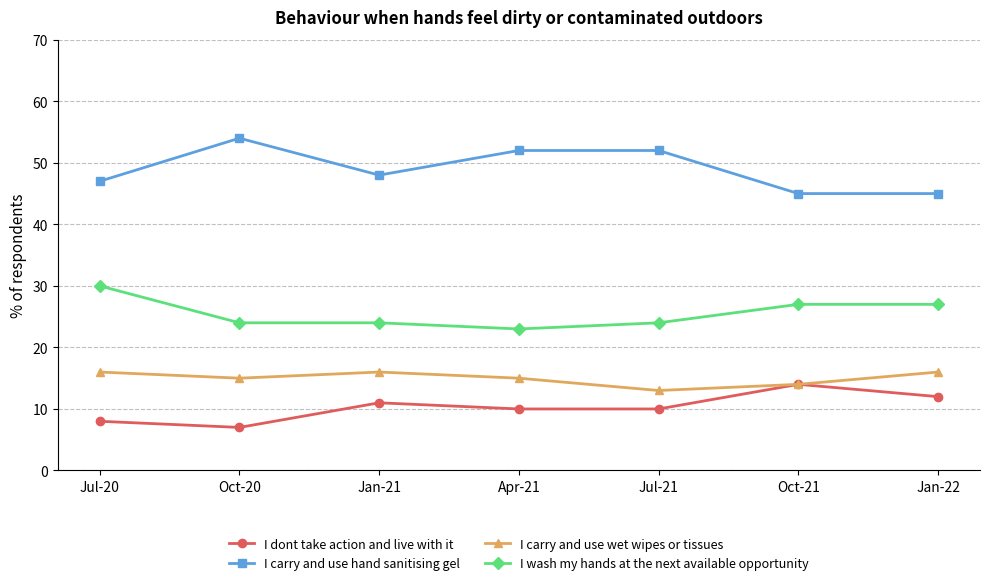

At Oct-20, list the series in order from largest to smallest.

I carry and use hand sanitising gel, I wash my hands at the next available opportunity, I carry and use wet wipes or tissues, I dont take action and live with it